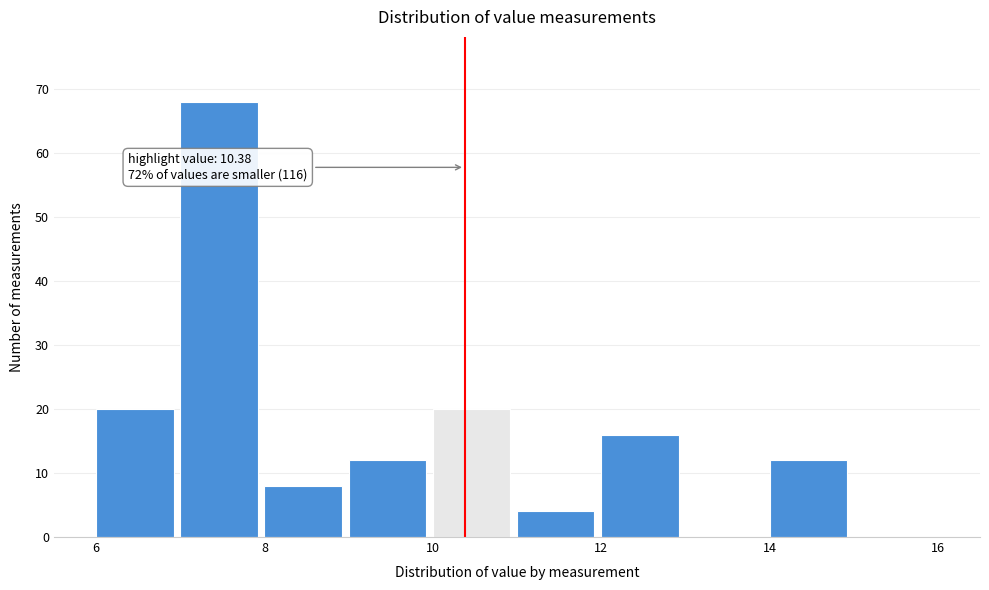

Over which range of the x-axis is the bar tallest?

7 to 8